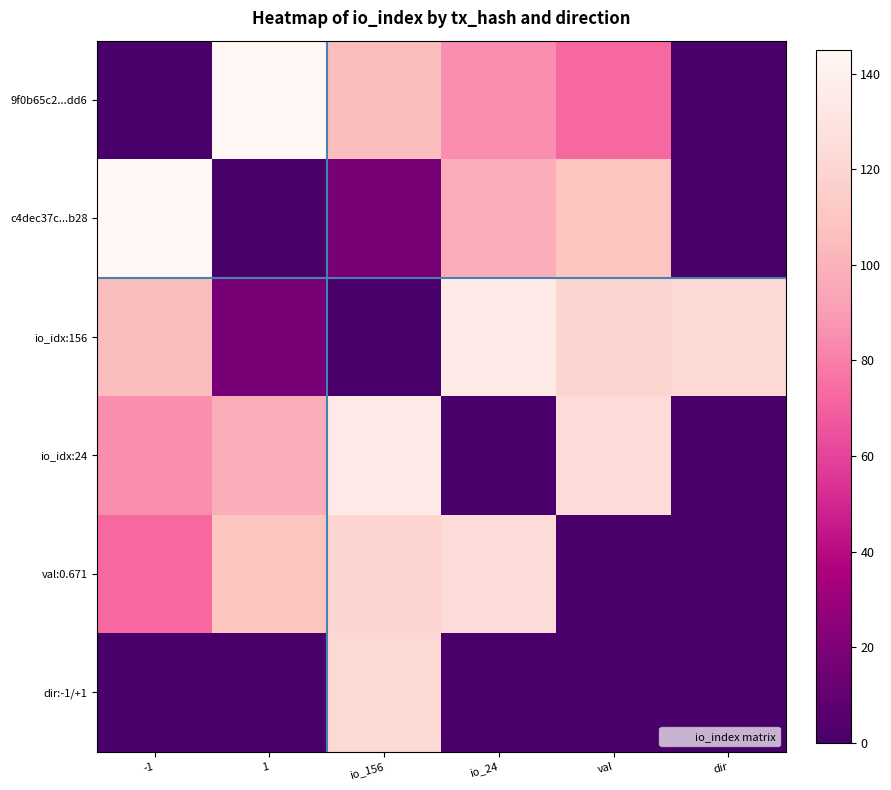

What is the difference between the highest and lowest values at -1?

145.0